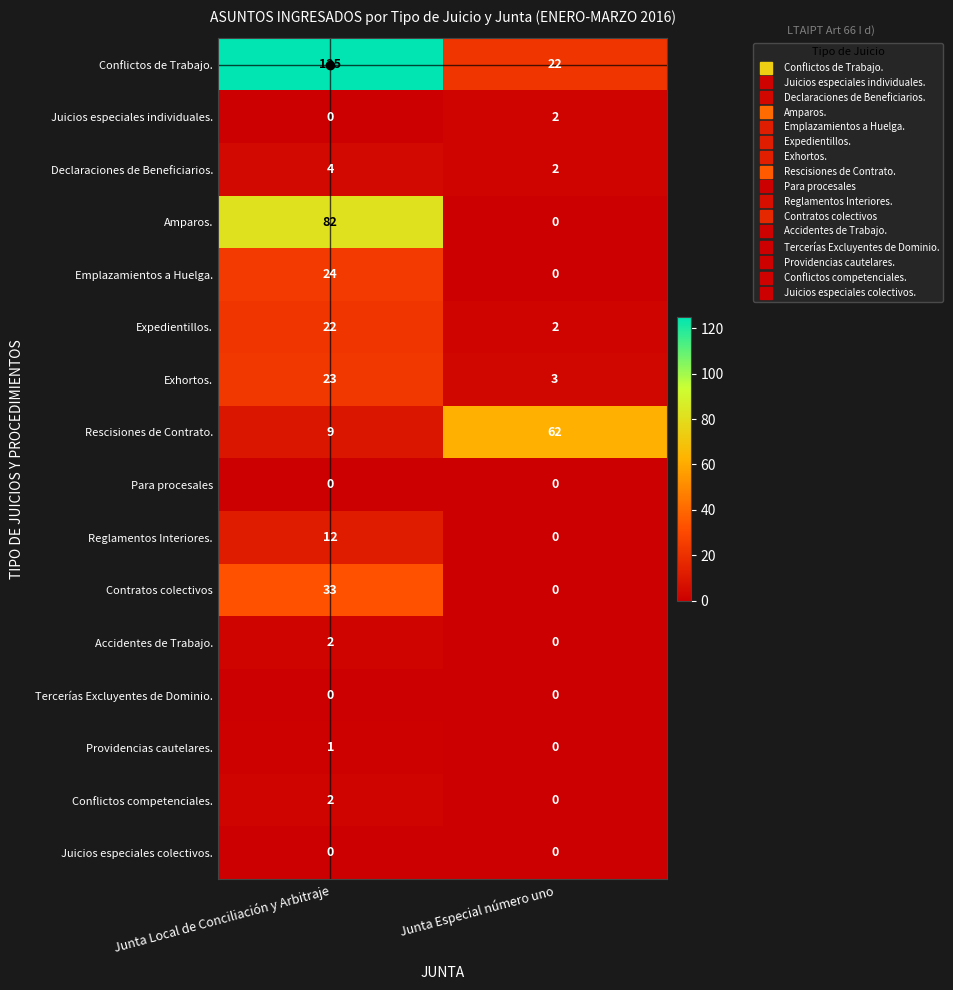

The Conflictos competenciales. series shows 0 at Junta Especial número uno. True or false?

True